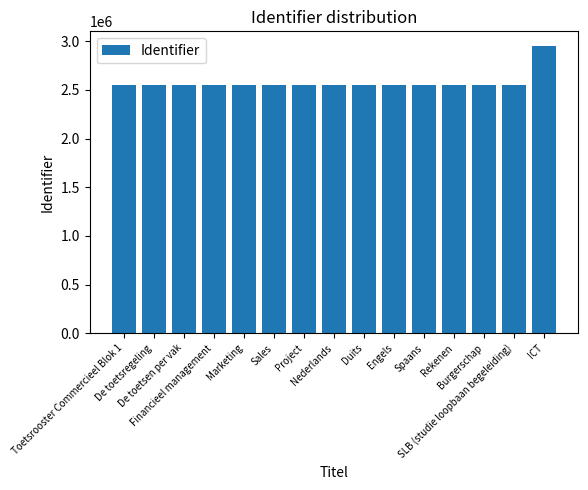

True or false: the data shows 2551518 at Sales.

True